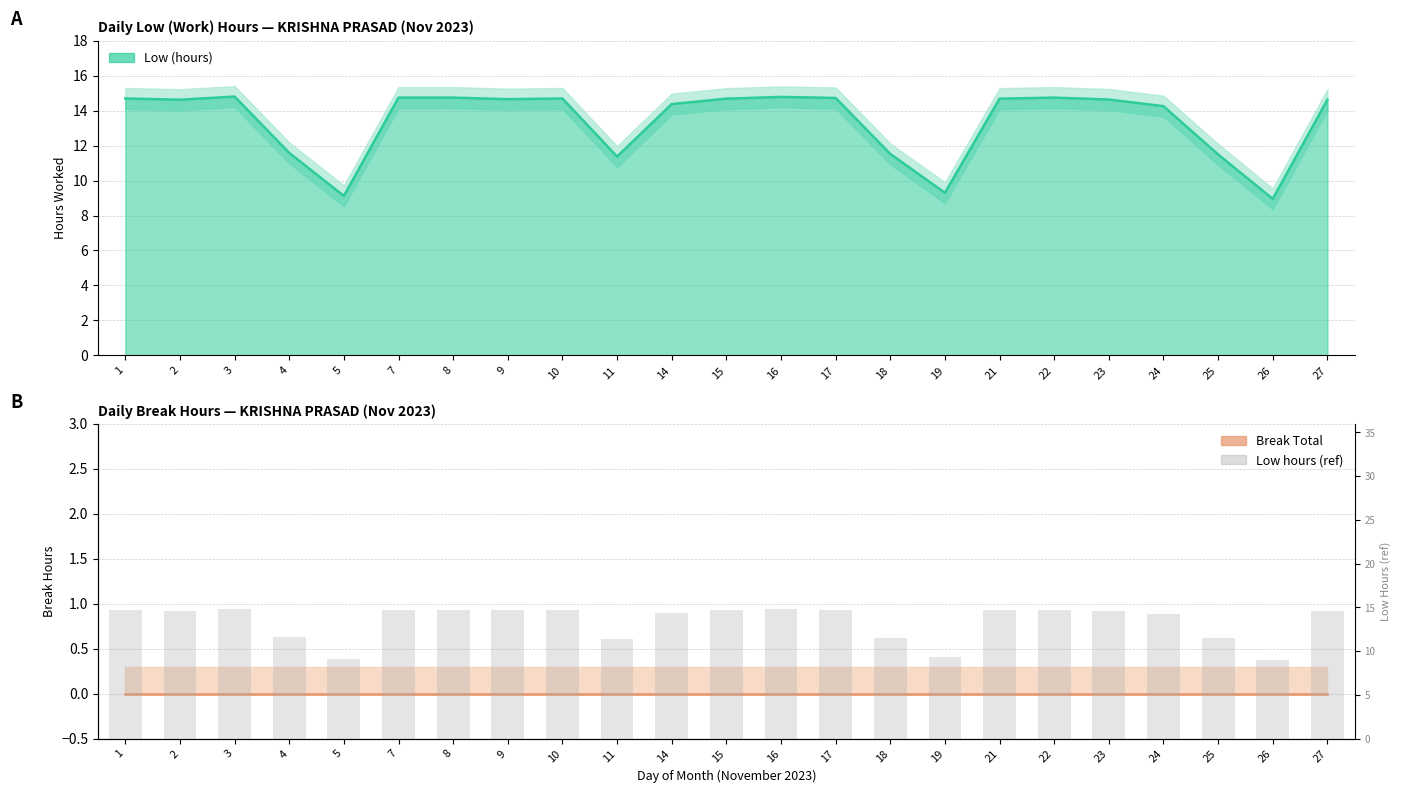

What is the smallest value displayed?

8.9